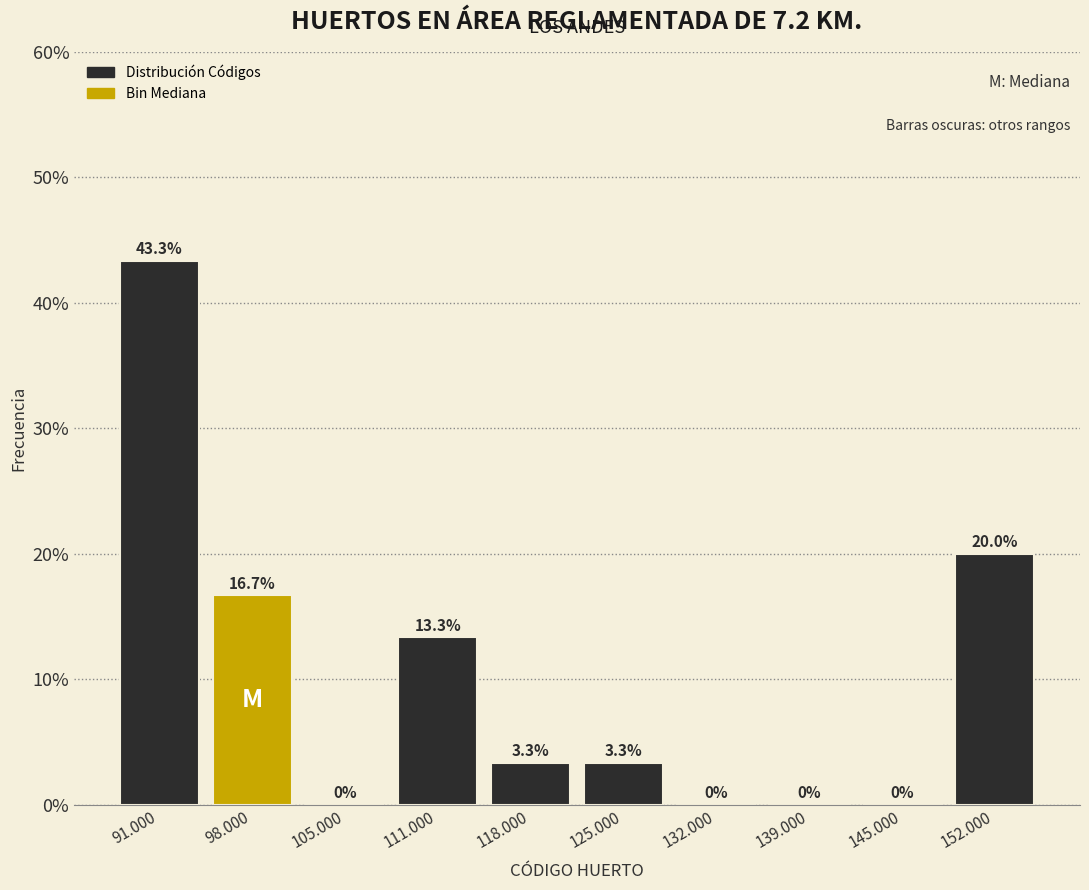

Reading left to right, transcribe all the data shown in this chart.

91.000=43.3	98.000=16.7	105.000=0.0	111.000=13.3	118.000=3.3	125.000=3.3	132.000=0.0	139.000=0.0	145.000=0.0	152.000=20.0